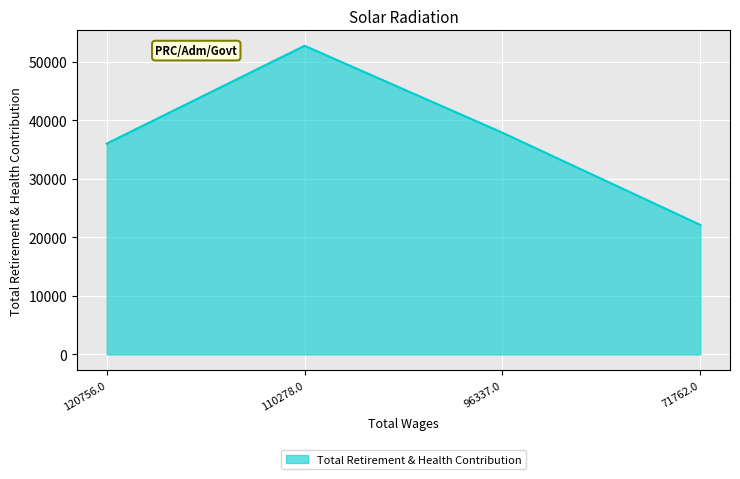

What is the sum of all values?

148820